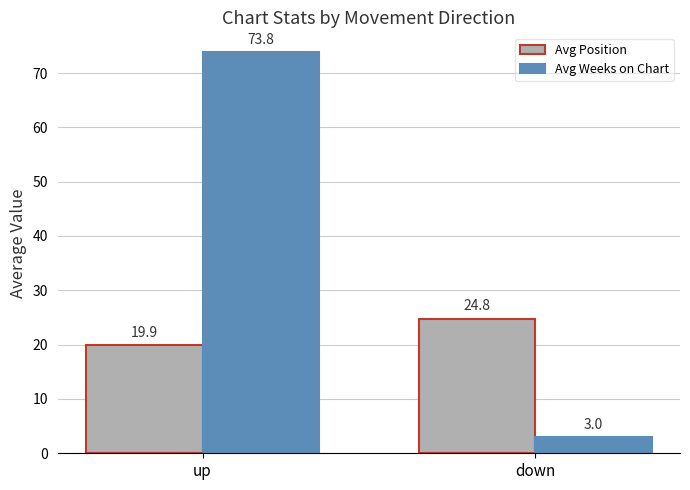

What is the total value across all series at down?

27.8